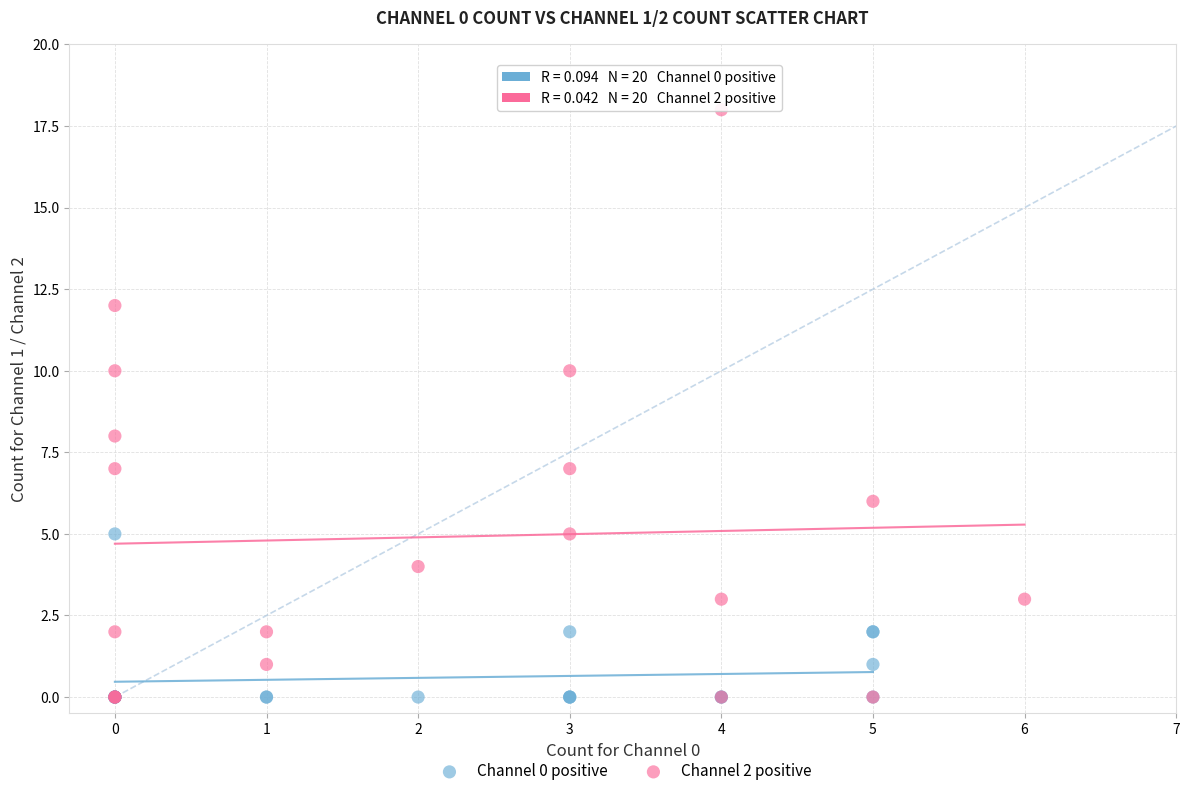

Which series reaches the maximum Y coordinate?

Channel 2 positive